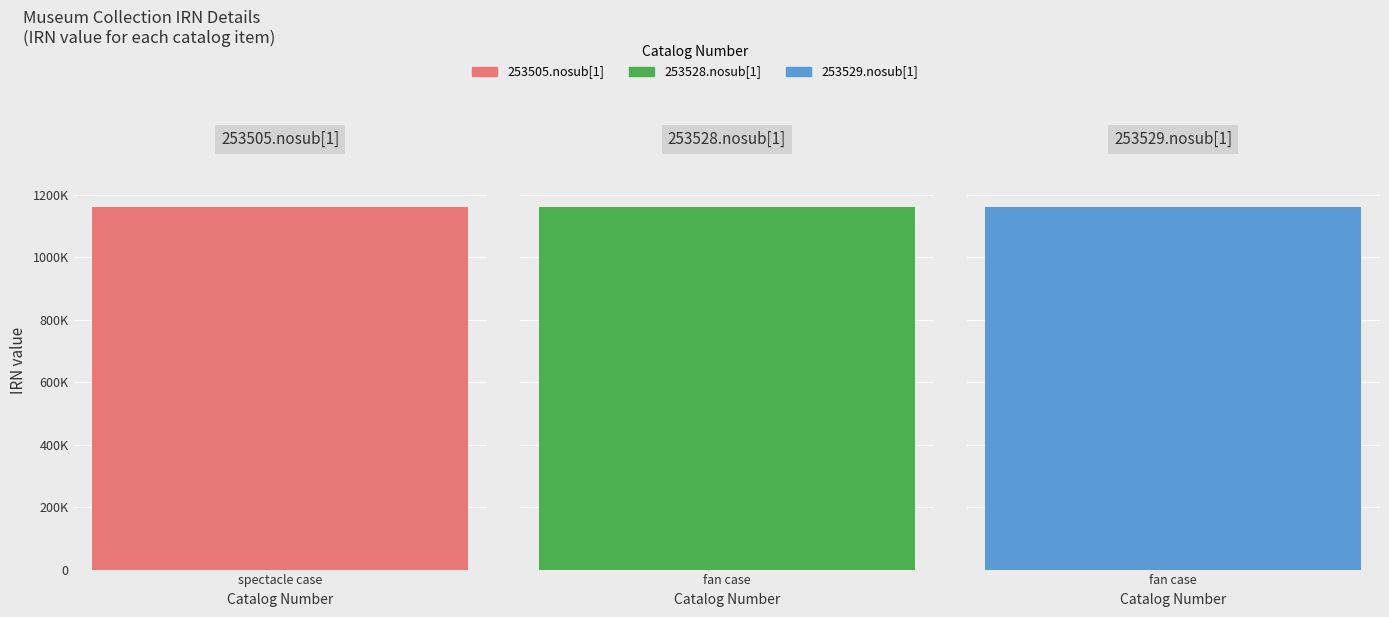

What is the label of the 1st bar from the left?

253505.nosub[1]